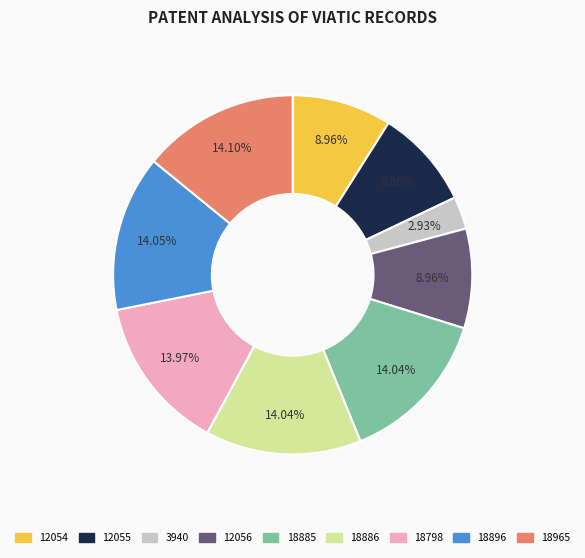

Which has a higher value, 12055 or 18896?

18896